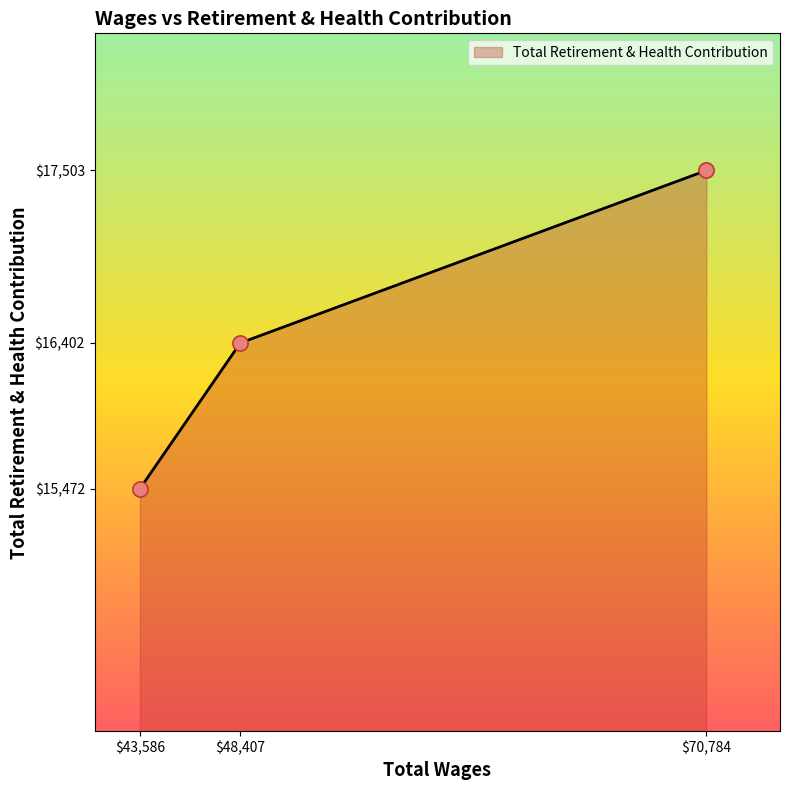

True or false: the data shows 16402 at $48,407.

True